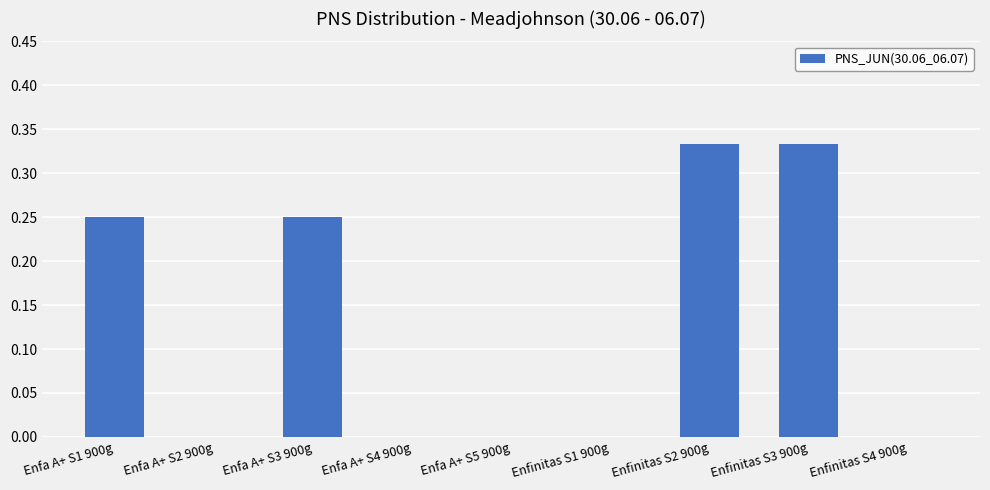

What is the sum of all values?

1.2